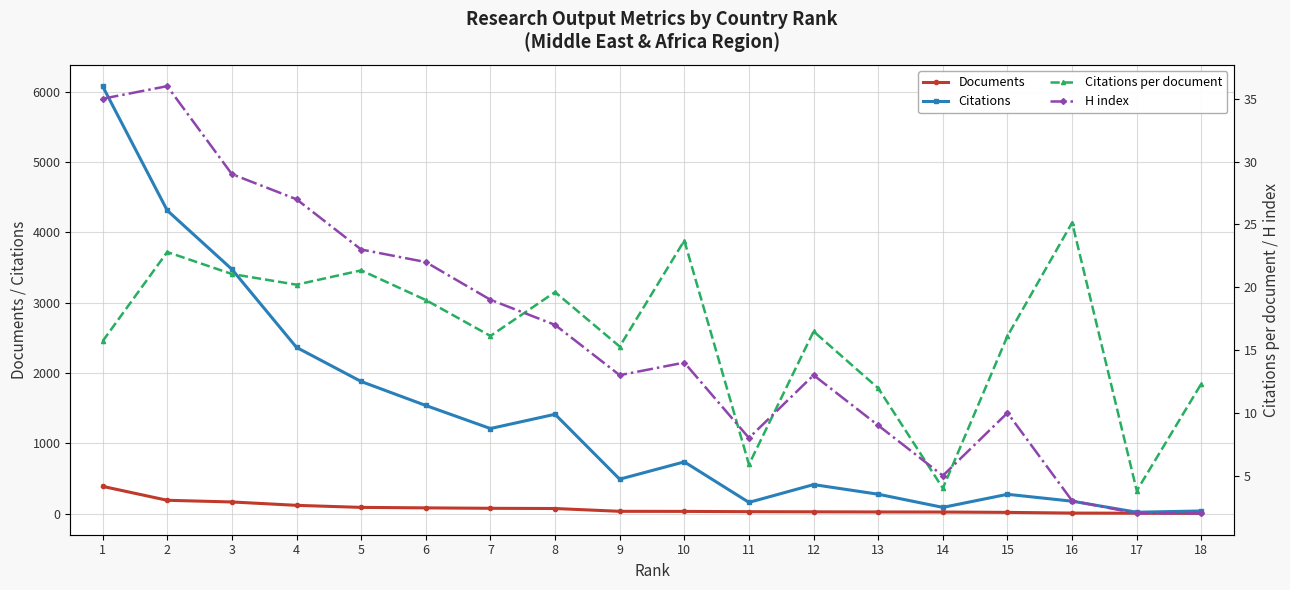

True or false: Documents has more than 0 interior local peaks.

False